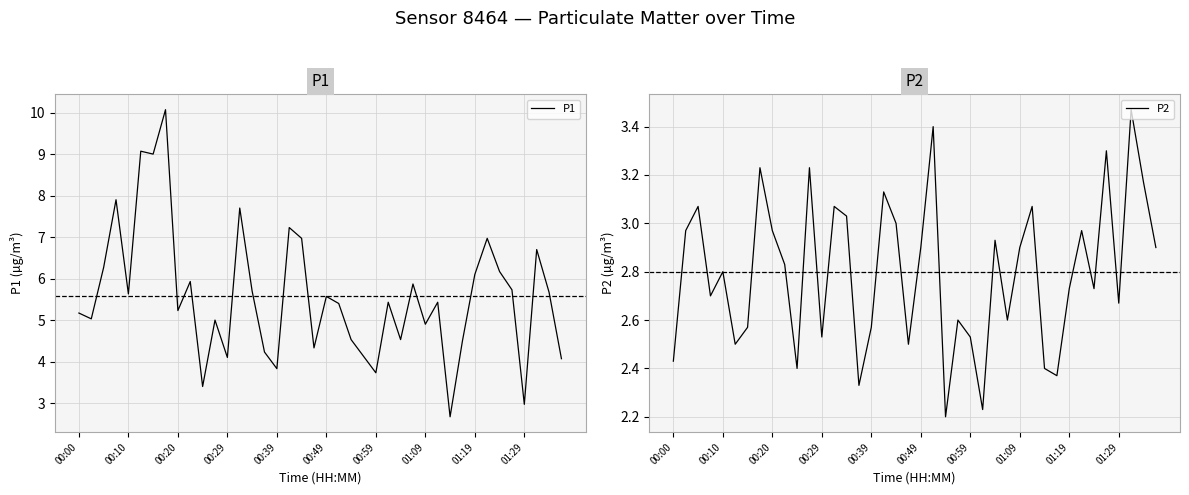

Where does the P1 series first go above 5?

00:00